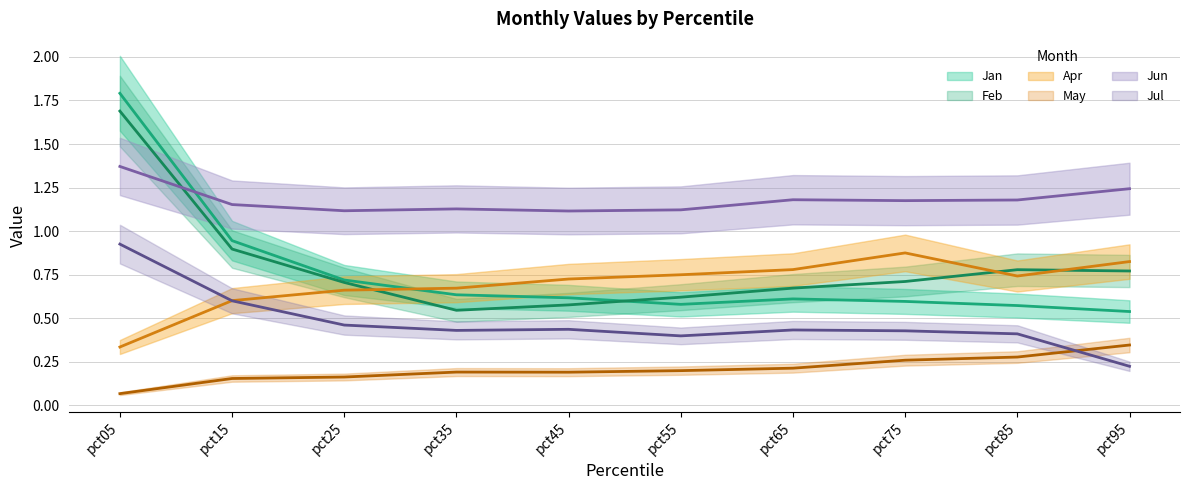

Reading left to right, transcribe all the data shown in this chart.

Jan: 1.8	0.9	0.7	0.6	0.6	0.6	0.6	0.6	0.6	0.5
Feb: 1.7	0.9	0.7	0.5	0.6	0.6	0.7	0.7	0.8	0.8
Apr: 0.3	0.6	0.7	0.7	0.7	0.7	0.8	0.9	0.7	0.8
May: 0.1	0.2	0.2	0.2	0.2	0.2	0.2	0.3	0.3	0.3
Jun: 1.4	1.2	1.1	1.1	1.1	1.1	1.2	1.2	1.2	1.2
Jul: 0.9	0.6	0.5	0.4	0.4	0.4	0.4	0.4	0.4	0.2